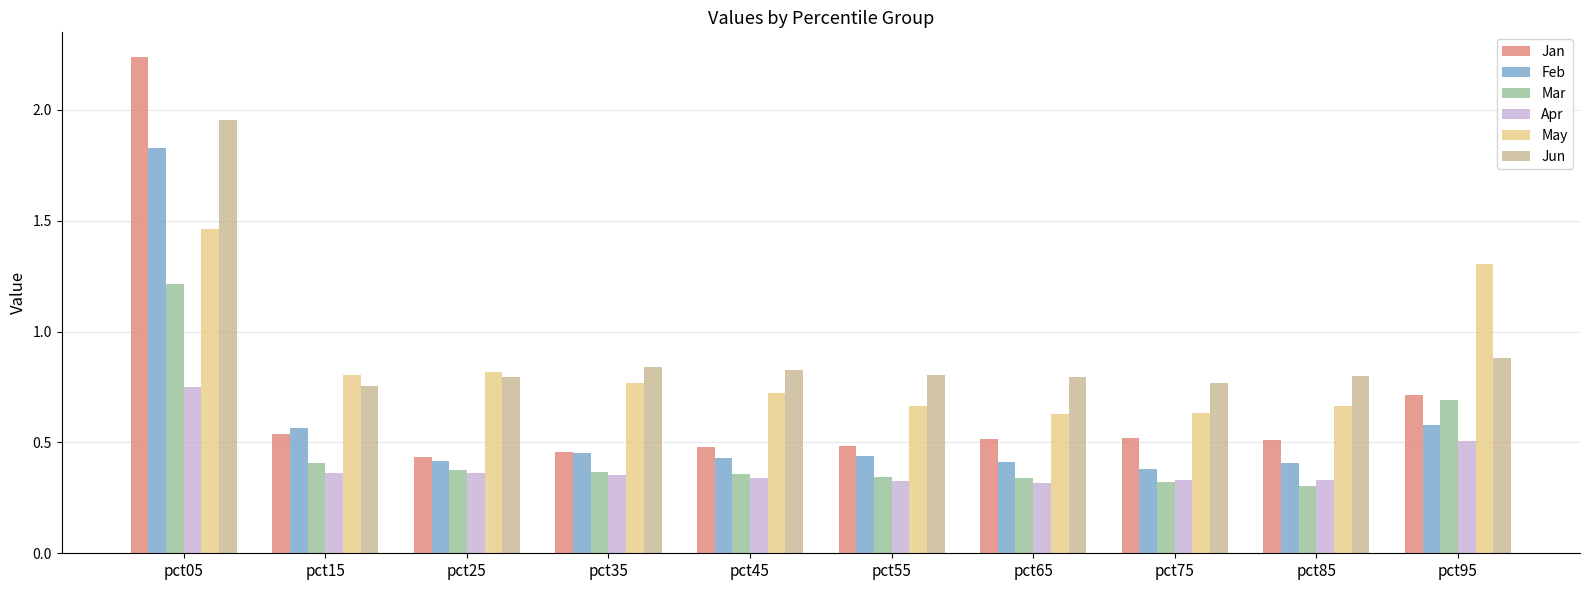

At which category does the chart reach its peak across all series?

pct05